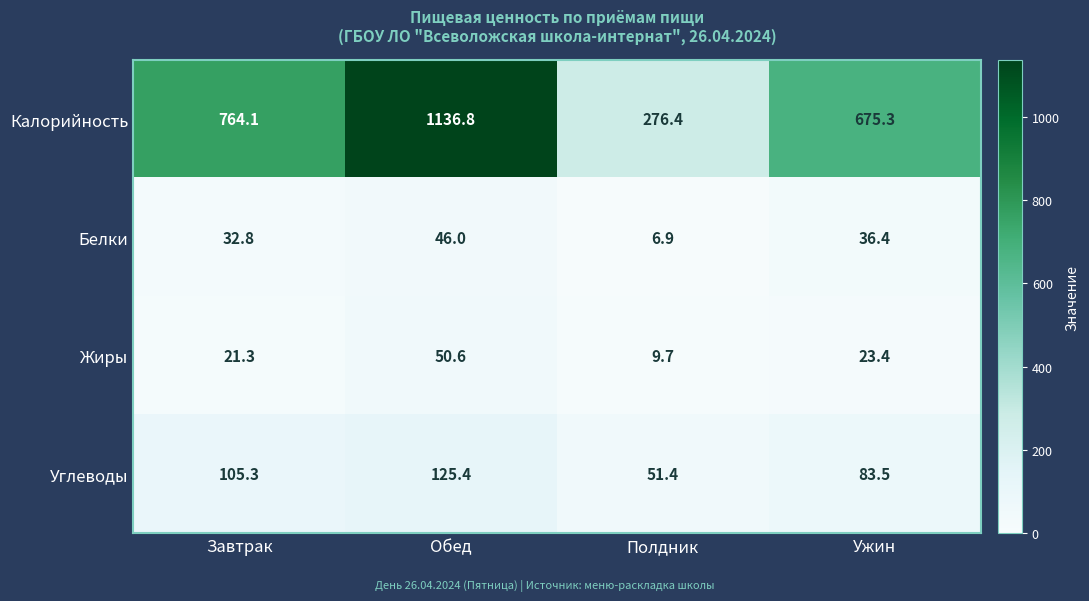

What is the maximum value shown in the chart?

1136.8